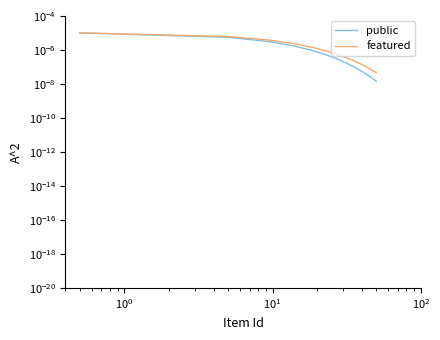

What is the label of the 10th point from the right?

$\mathdefault{10^{0}}$